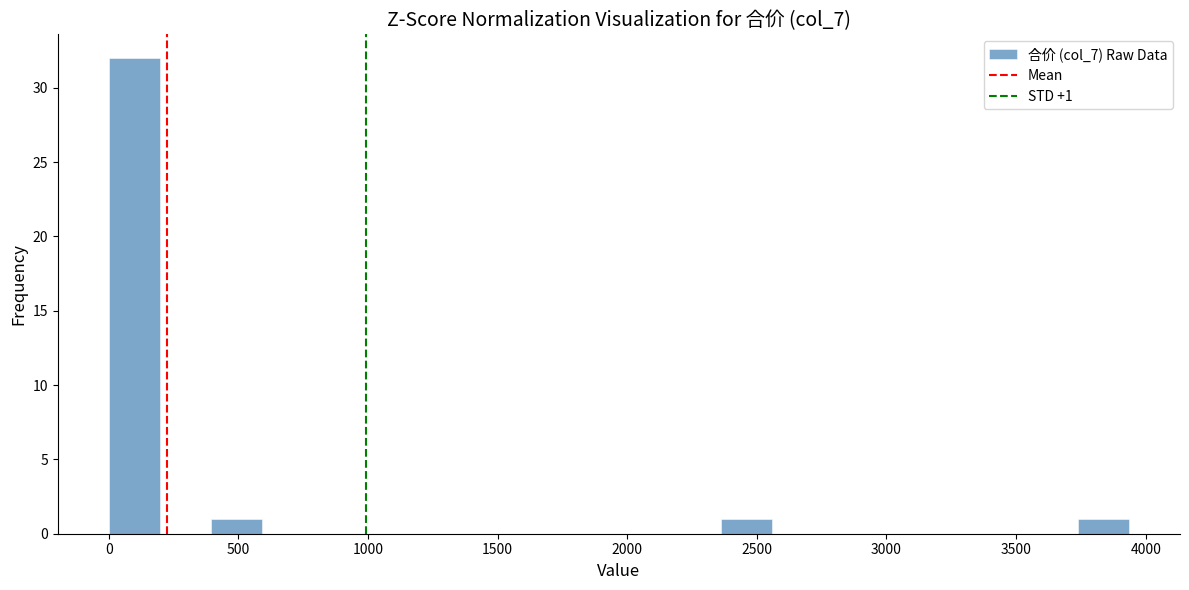

Read against the x-axis, roughly where is the centre of the tallest bar?

100